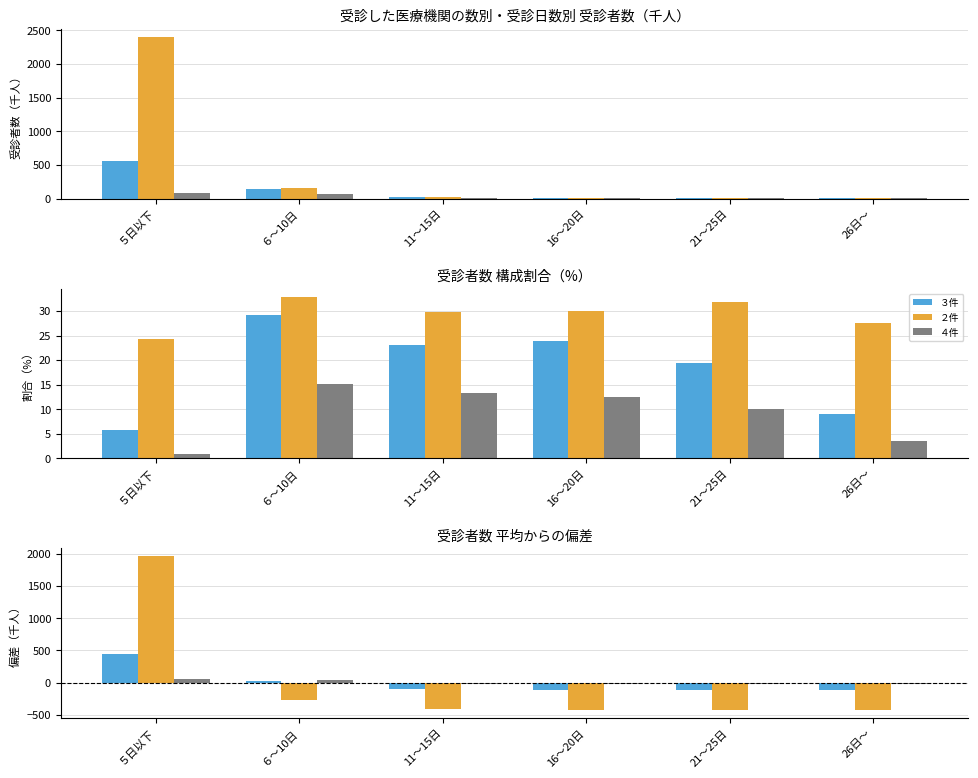

At how many categories does at least one series exceed 988?

1